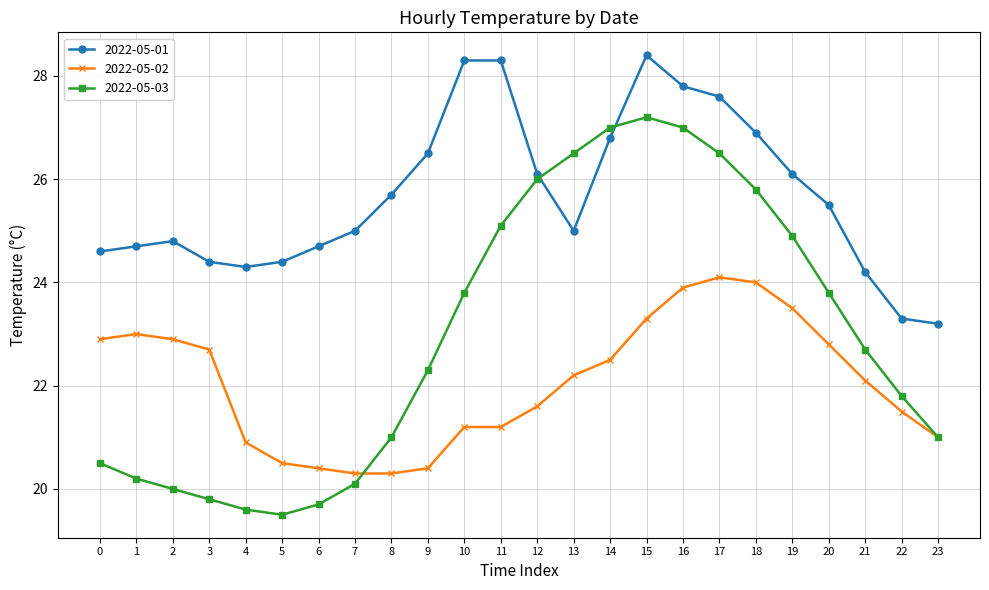

True or false: 2022-05-02 has a value of 29.4 at 23.

False